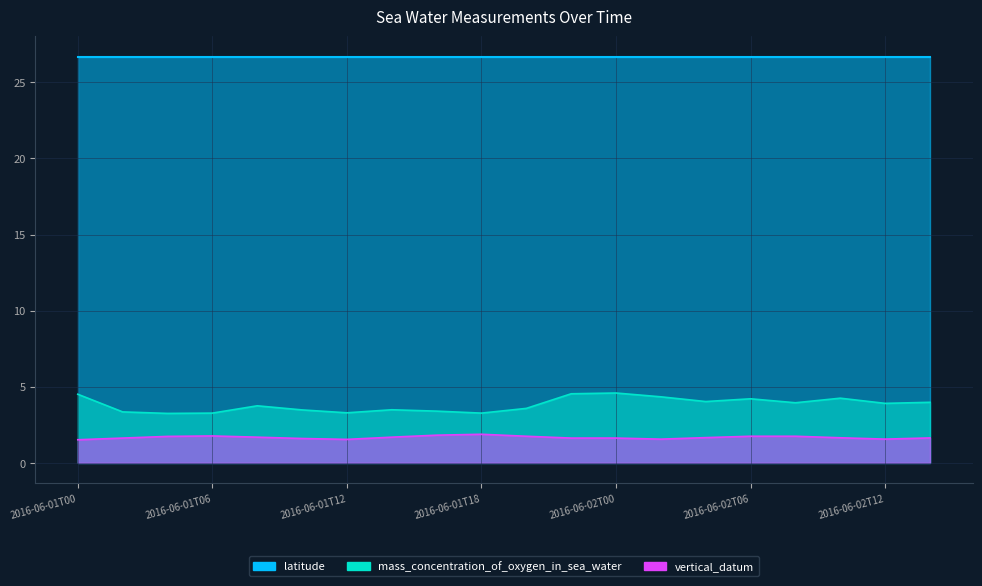

What is the value of the mass_concentration_of_oxygen_in_sea_water point at the 18th from the left?

4.2